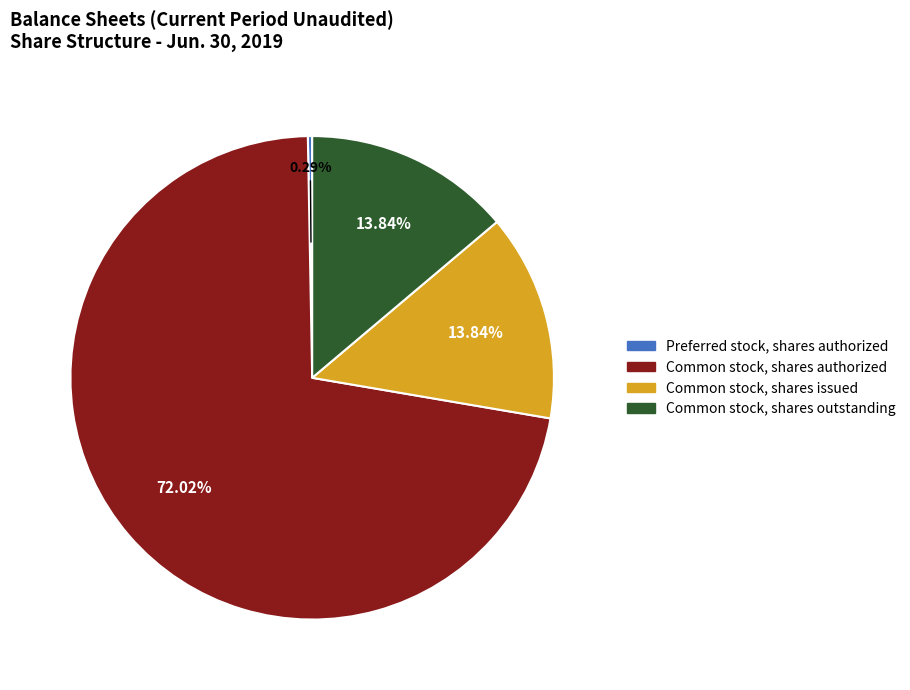

Which category accounts for the majority?

Common stock, shares authorized